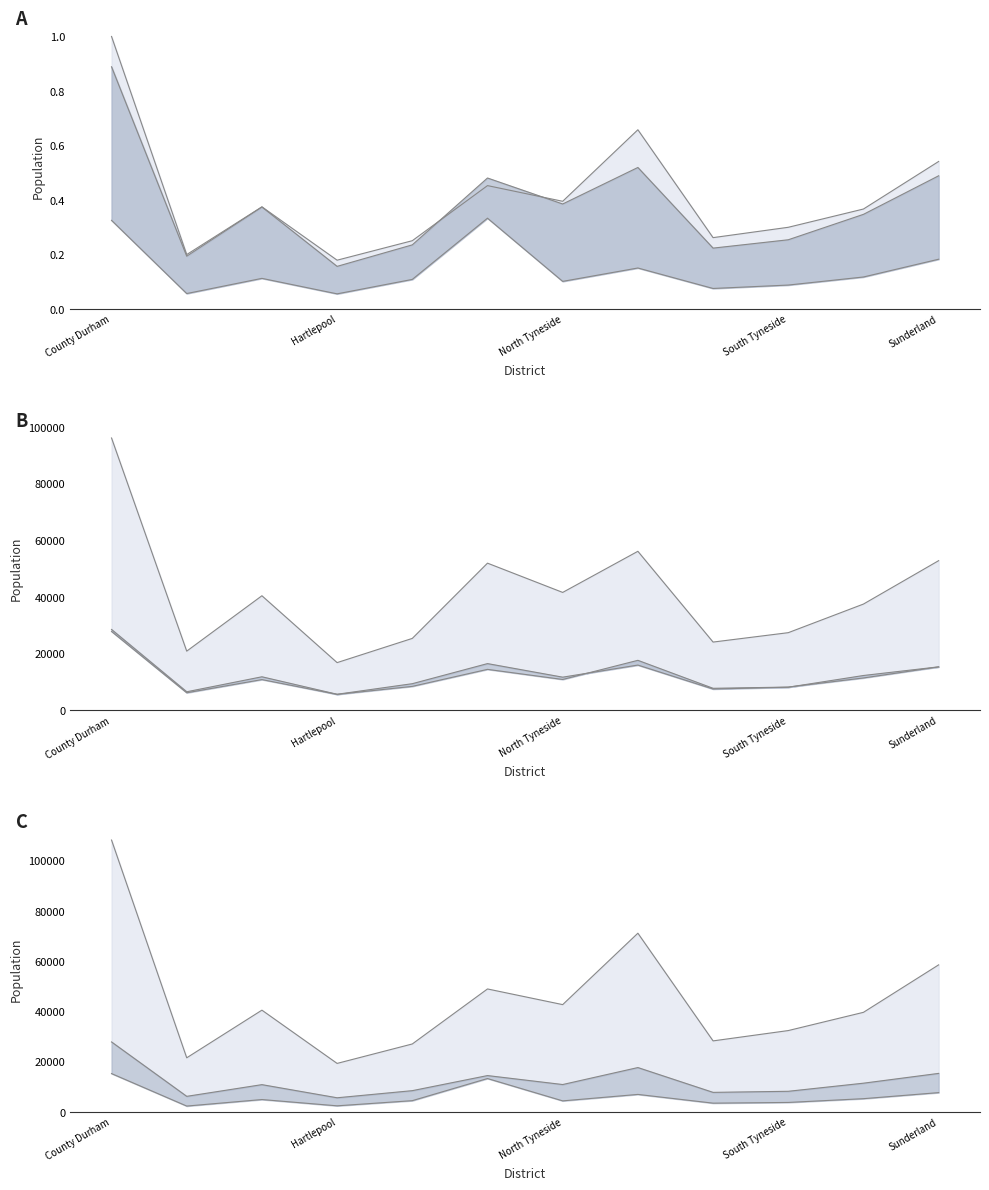

How many lines are shown in the chart?

6